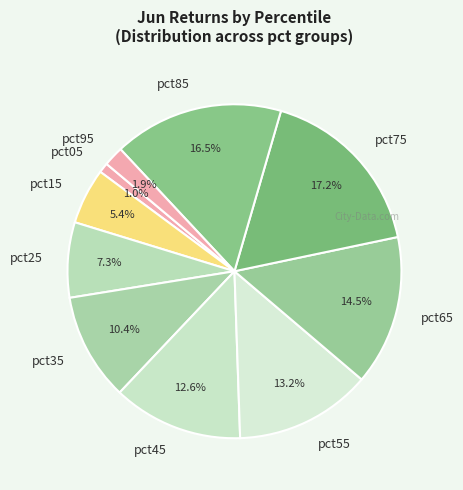

Is there a majority slice in this chart?

No